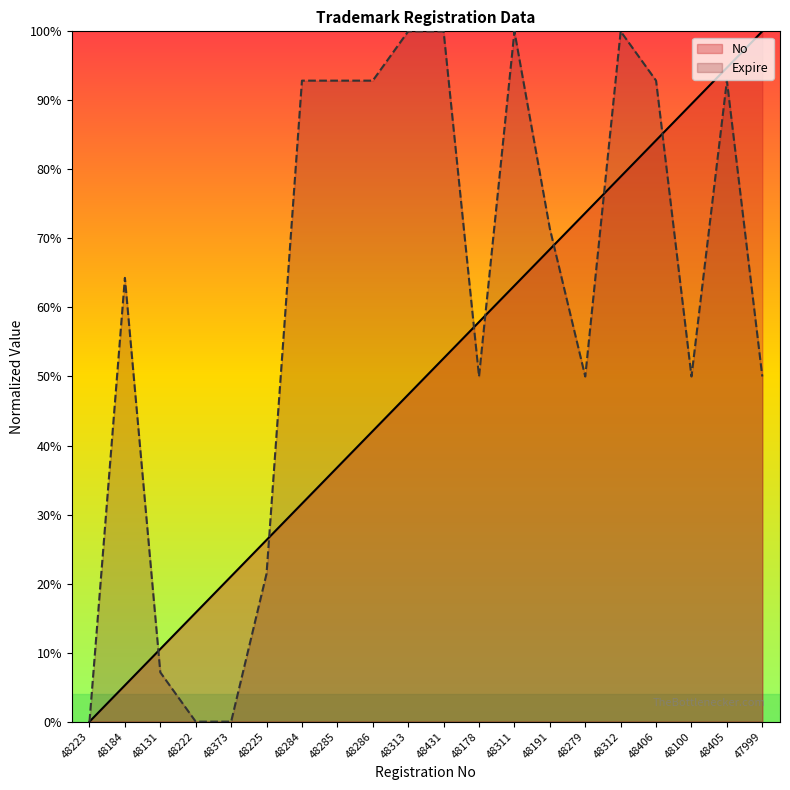

Does the chart display data point markers on the line(s)?

No